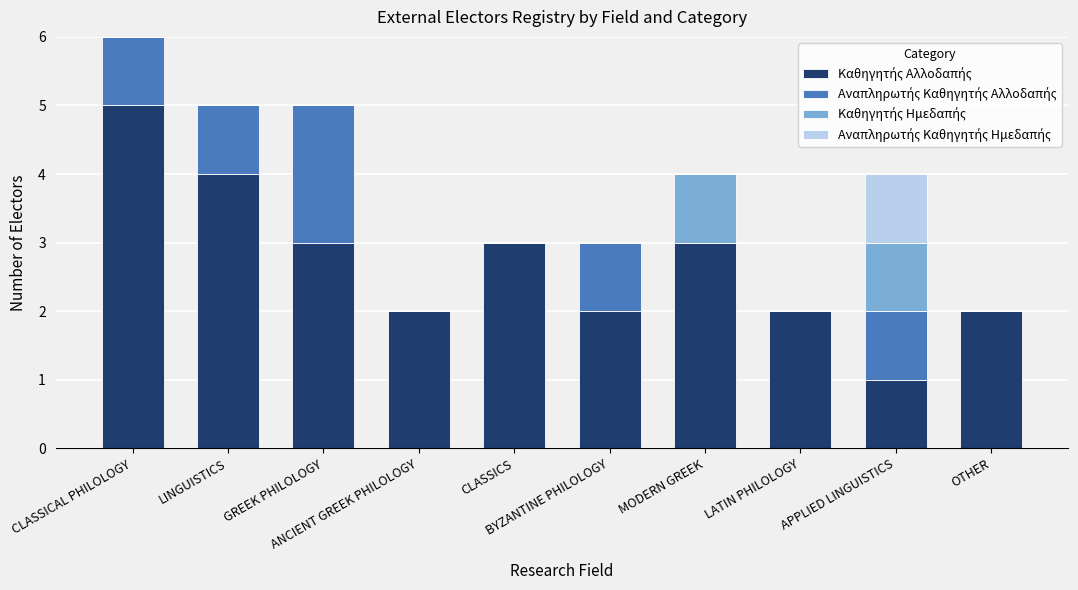

Are the bars horizontal?

No